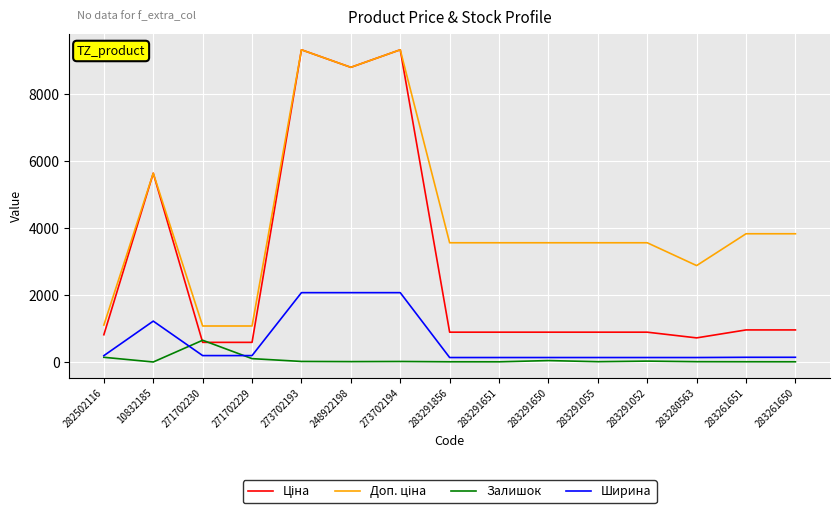

How many series are shown in this chart?

4